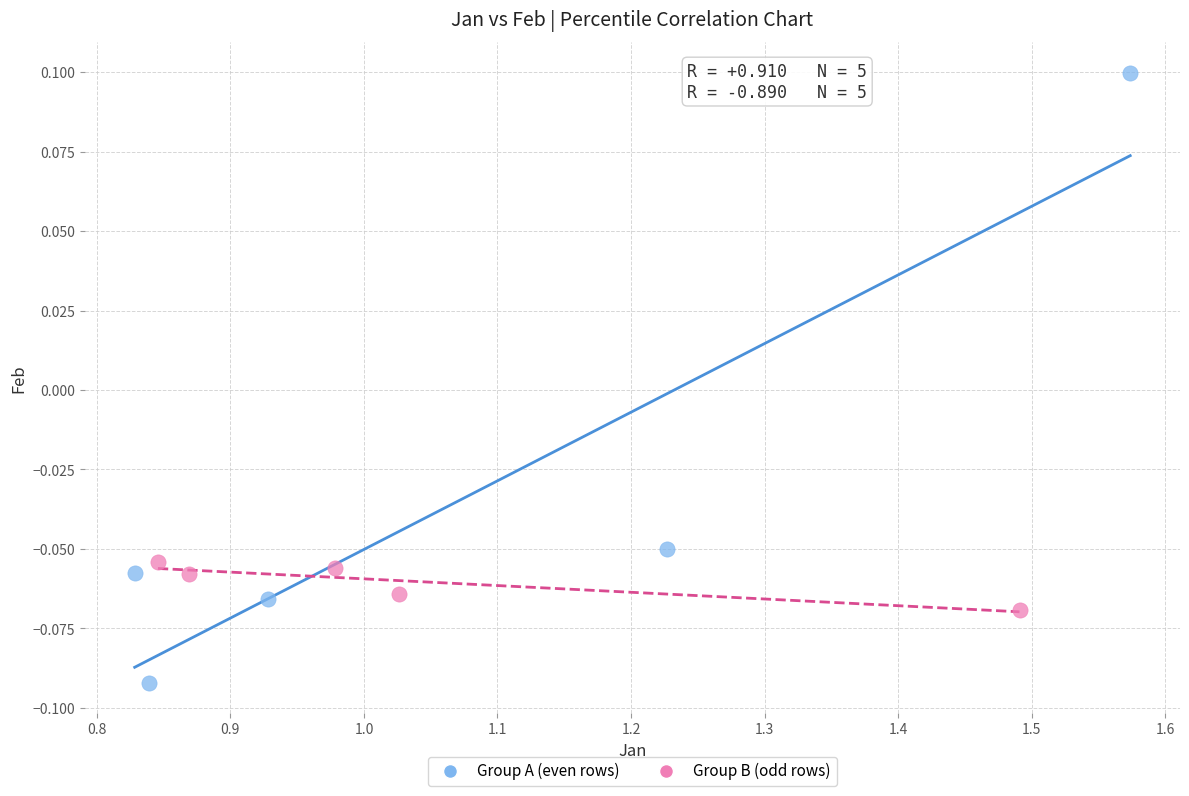

Which series reaches the maximum Y coordinate?

Group A (even rows)